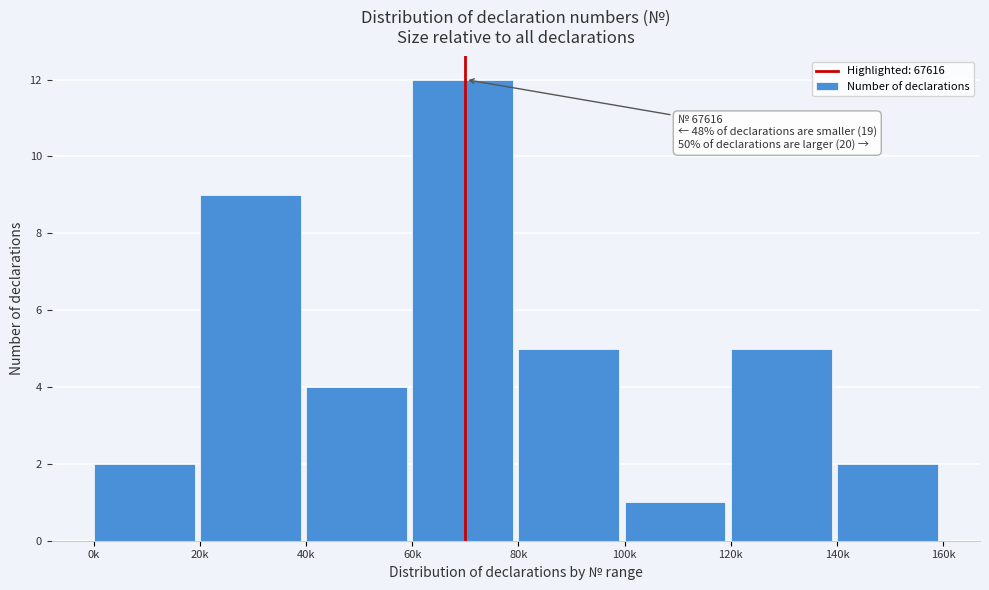

Reading left to right, extract all data points from this chart.

0k=2	20k=9	40k=4	60k=12	80k=5	100k=1	120k=5	140k=2